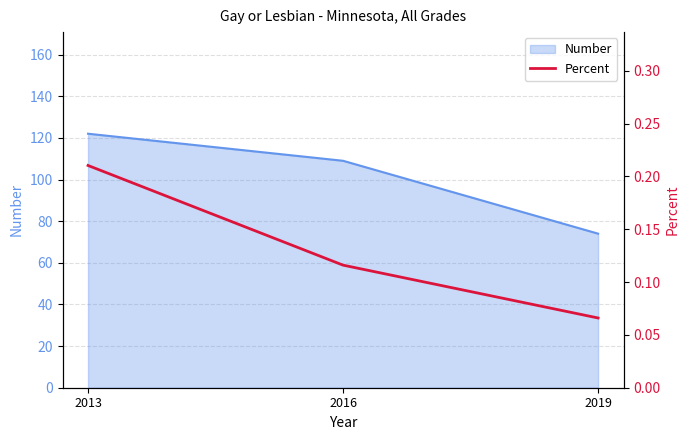

What is the sum of all values?

0.4